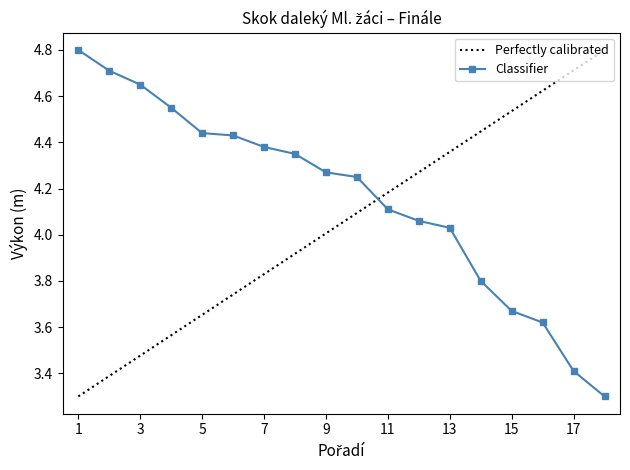

List the series in order of their overall mean, highest first.

Classifier, Perfectly calibrated